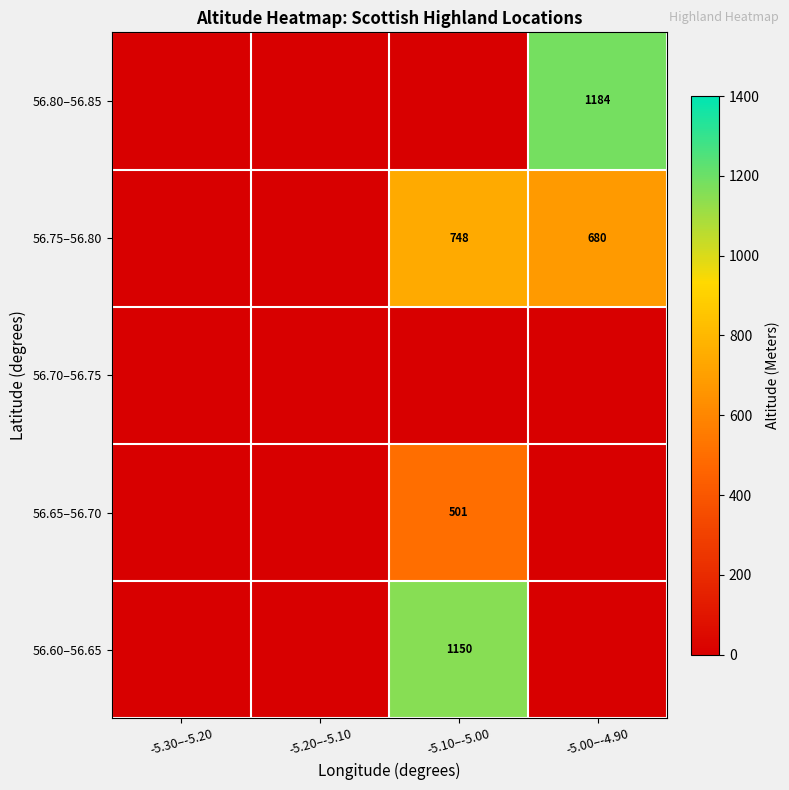

Between -5.30–-5.20 and -5.20–-5.10, which is larger?

-5.30–-5.20